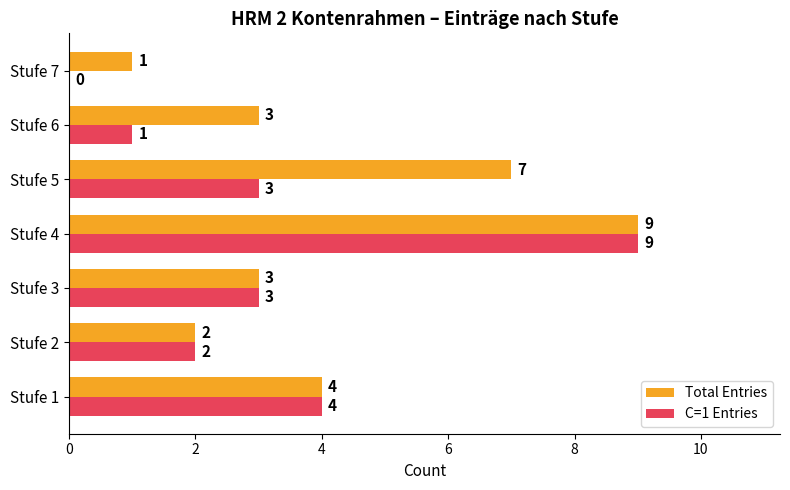

True or false: C=1 Entries has a value of 1 at Stufe 2.

False